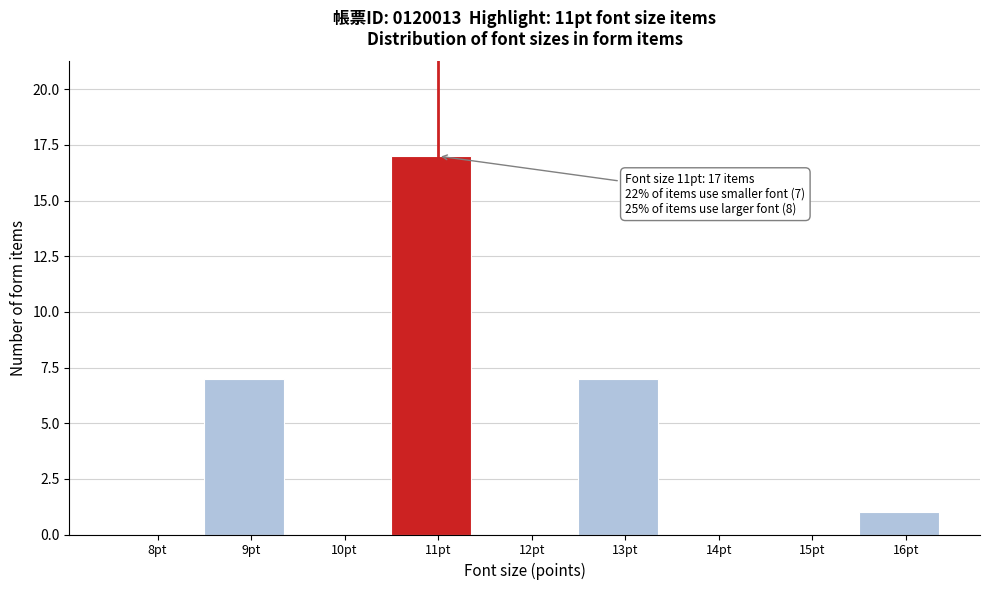

Reading left to right, extract all data points from this chart.

8pt=0	9pt=7	10pt=0	11pt=17	12pt=0	13pt=7	14pt=0	15pt=0	16pt=1